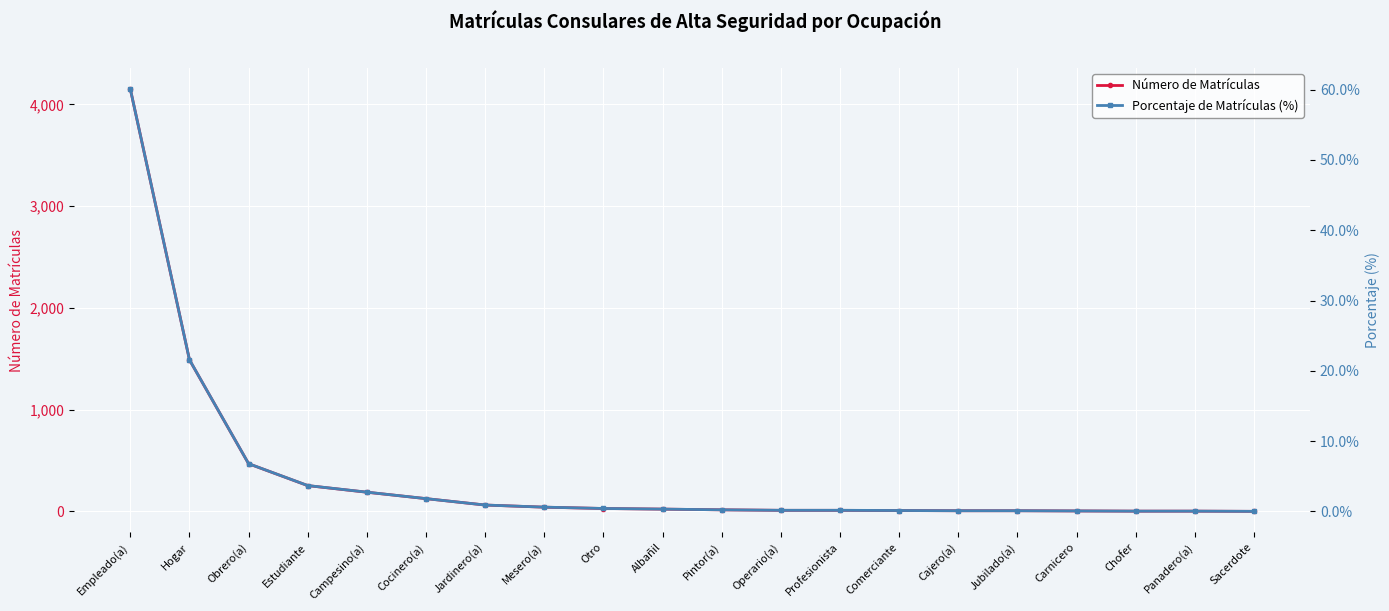

List the labels in order of Número de Matrículas value, smallest first.

Sacerdote, Chofer, Panadero(a), Carnicero, Cajero(a), Jubilado(a), Comerciante, Operario(a), Profesionista, Pintor(a), Albañil, Otro, Mesero(a), Jardinero(a), Cocinero(a), Campesino(a), Estudiante, Obrero(a), Hogar, Empleado(a)